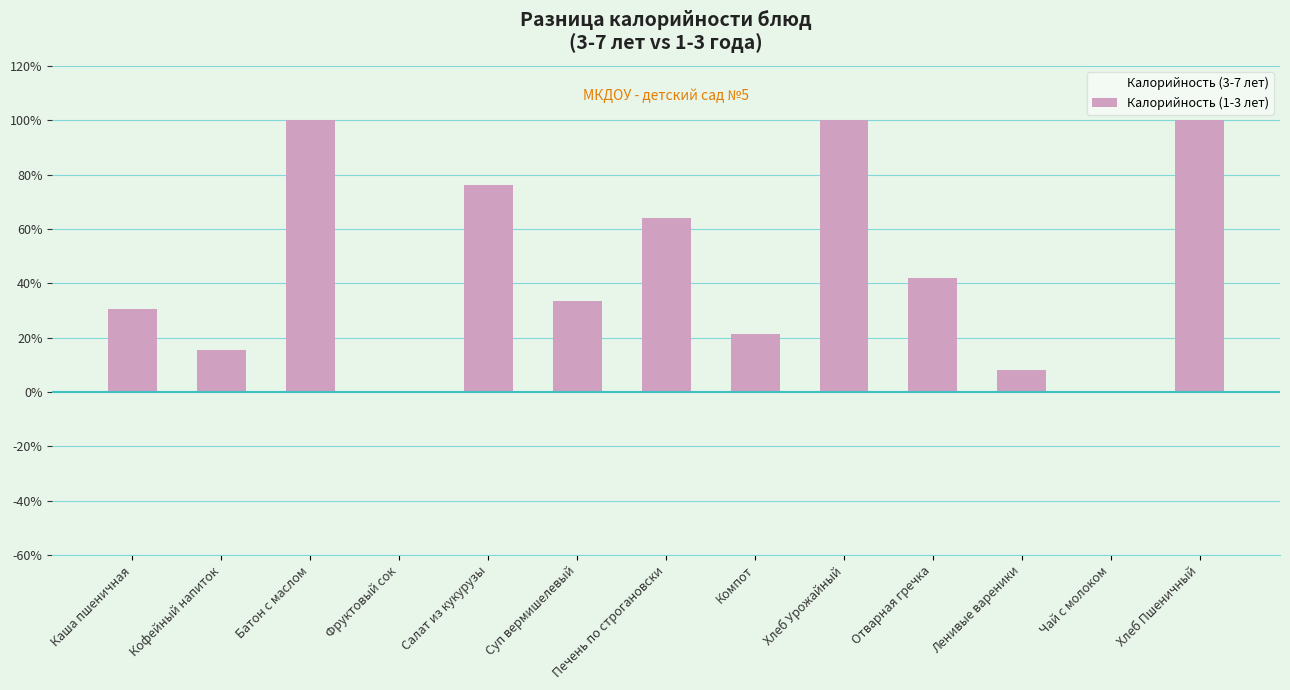

What is the change in value from Батон с маслом to Печень по строгановски?

-36.0